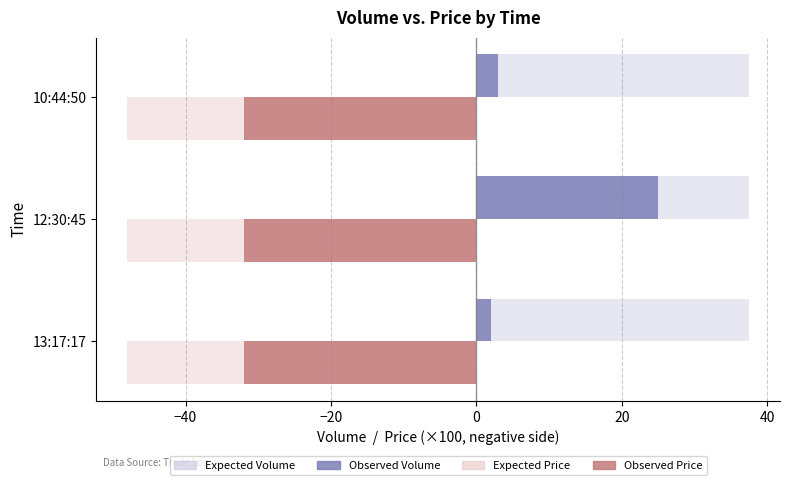

Reading left to right, transcribe all the data shown in this chart.

Volume: 2.0	25.0	3.0
Price (×100): 0.3	0.3	0.3